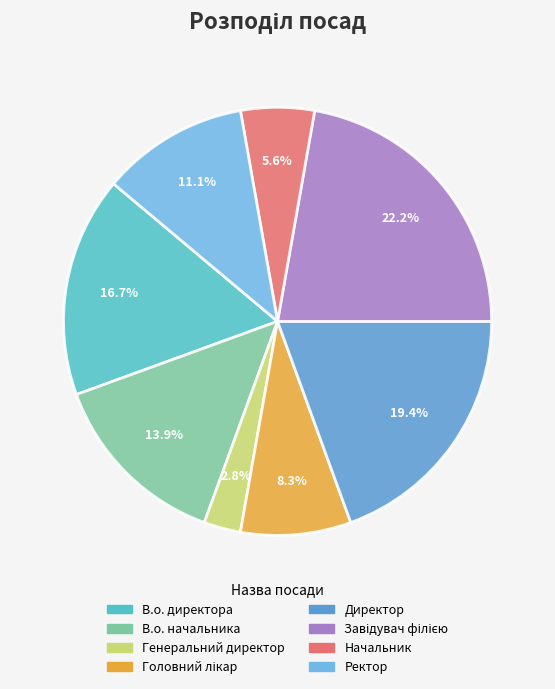

Which slice is the smallest?

Генеральний директор